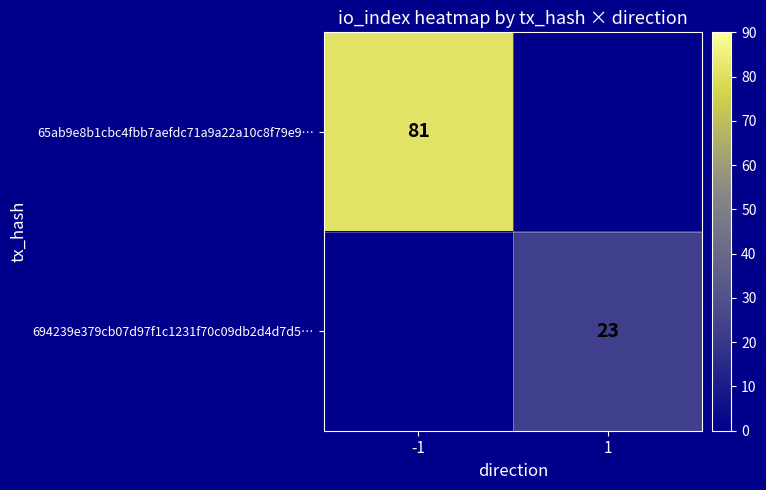

The value of 65ab9e8b1cbc4fbb7aefdc71a9a22a10c8f79e9… at -1 is 26. True or false?

False